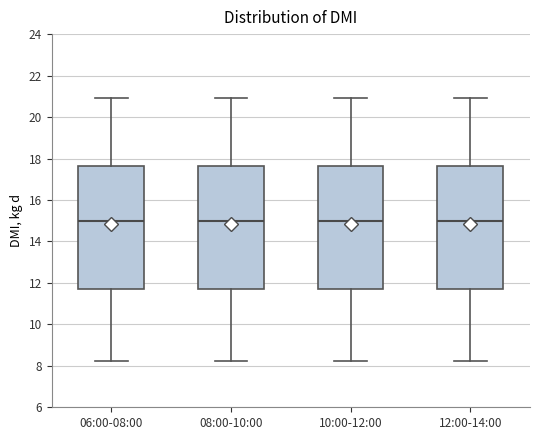

Where does the lower whisker of the box for 12:00-14:00 end on the y-axis? The values are not printed on the chart, so give them approximately, as read against the axis.

8.2